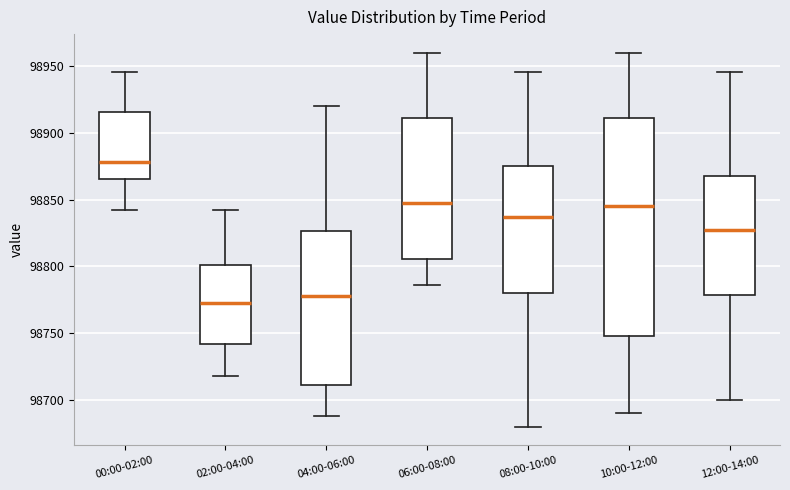

Reading left to right, transcribe this box plot: for each box, give where its median line is, the range the box spans, and where its two whiskers end, as read against the y-axis. The values are not printed on the chart, so give them approximately, as read against the axis.

00:00-02:00: median 98880, box 98865 to 98915, whiskers 98840 to 98945
02:00-04:00: median 98775, box 98740 to 98800, whiskers 98720 to 98840
04:00-06:00: median 98780, box 98710 to 98825, whiskers 98690 to 98920
06:00-08:00: median 98850, box 98805 to 98910, whiskers 98785 to 98960
08:00-10:00: median 98835, box 98780 to 98875, whiskers 98680 to 98945
10:00-12:00: median 98845, box 98750 to 98910, whiskers 98690 to 98960
12:00-14:00: median 98830, box 98780 to 98870, whiskers 98700 to 98945